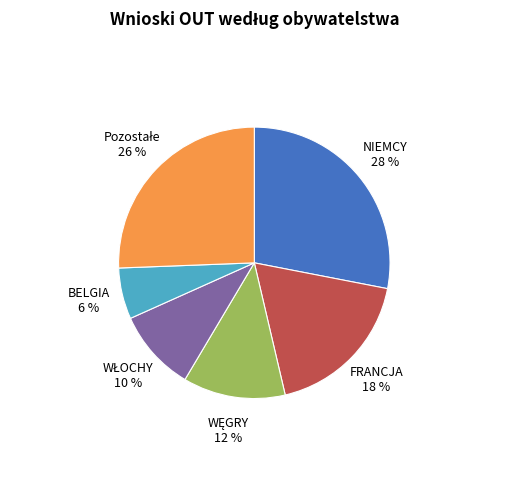

Does NIEMCY represent more than half of the total?

No